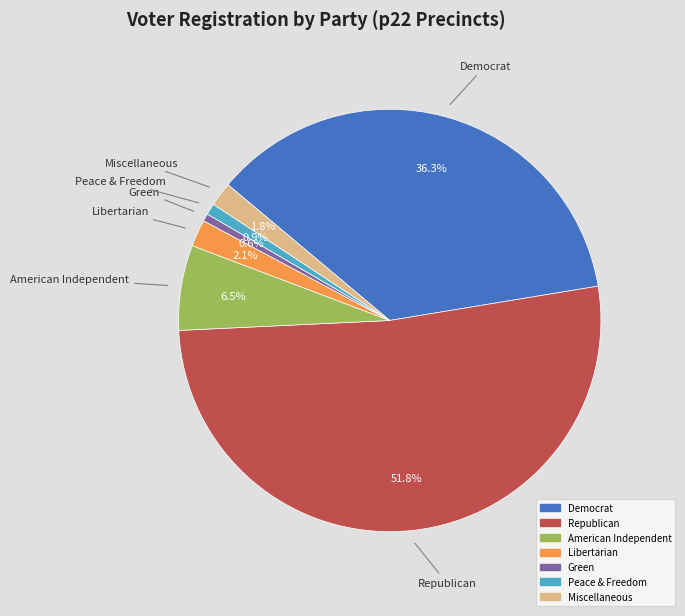

Is there a majority slice in this chart?

Yes